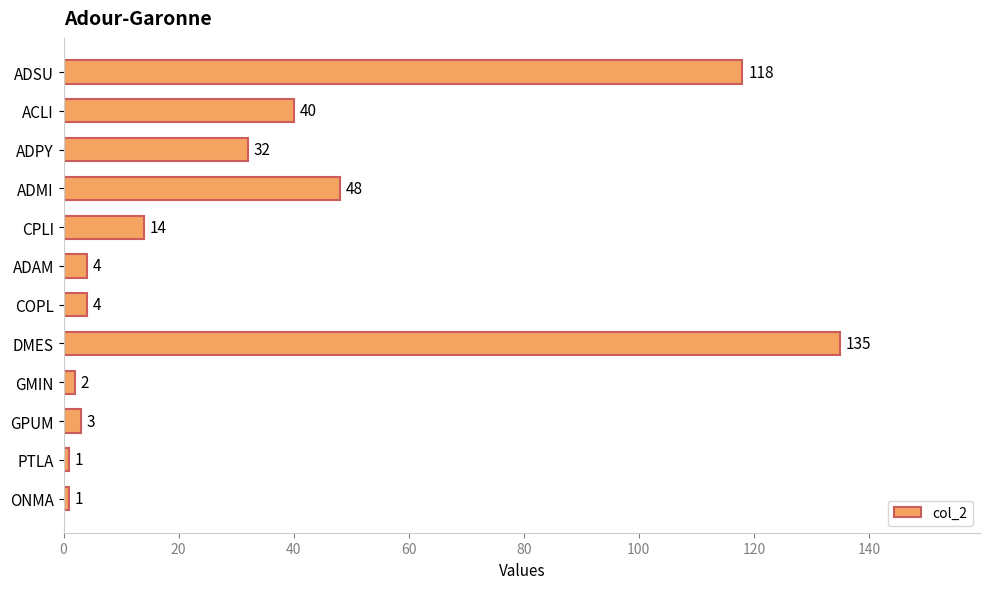

What is the smallest value displayed?

1